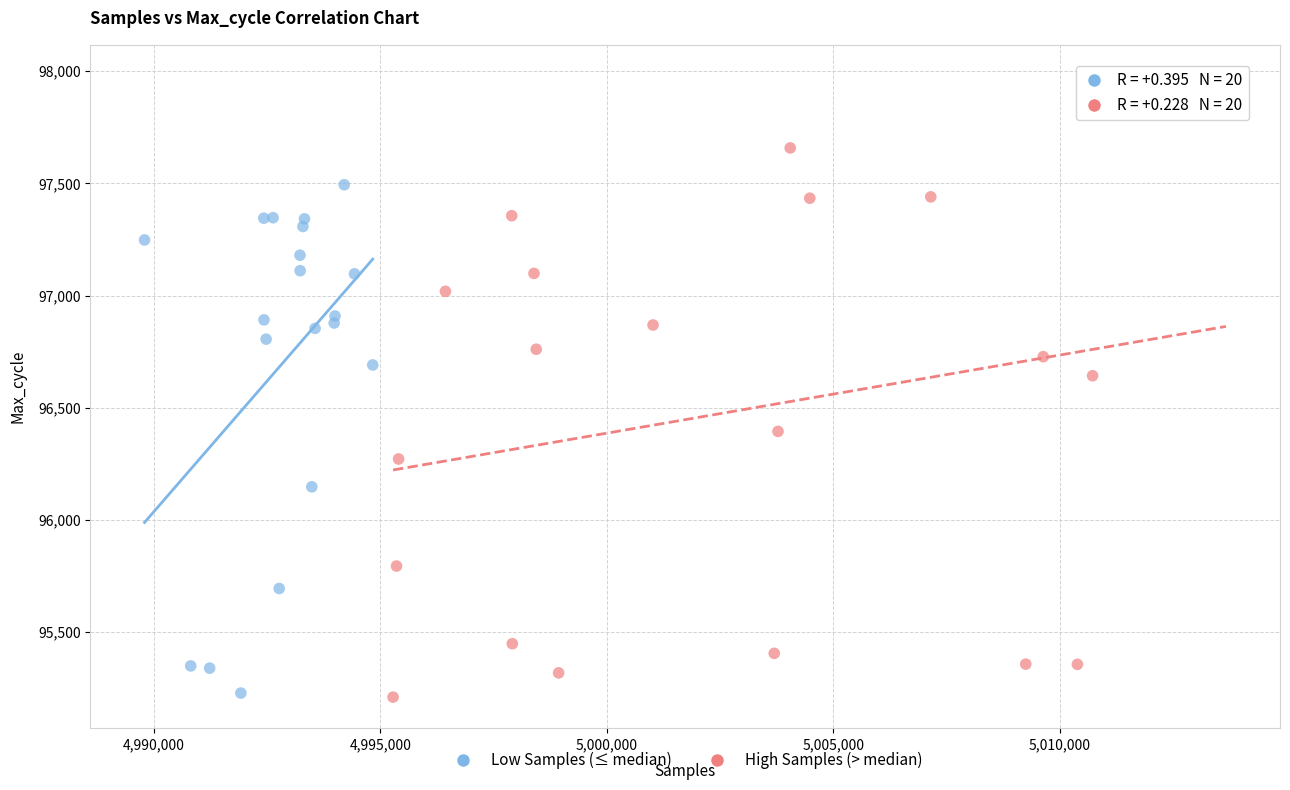

Which series reaches the maximum Y coordinate?

High Samples (> median)